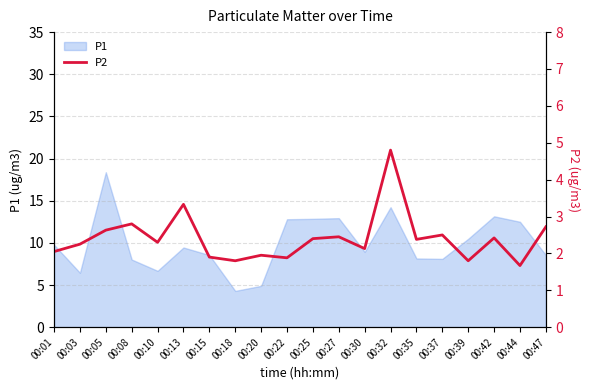

How many lines are shown in the chart?

1